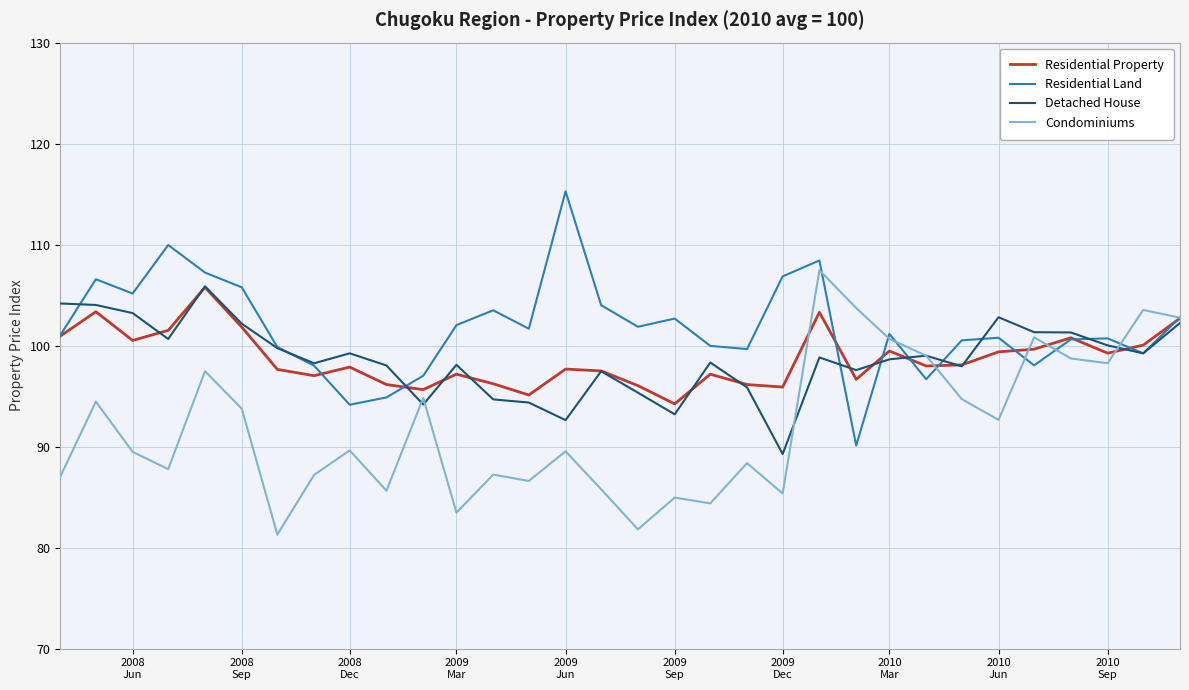

Which series has the largest total across all categories?

Residential Land